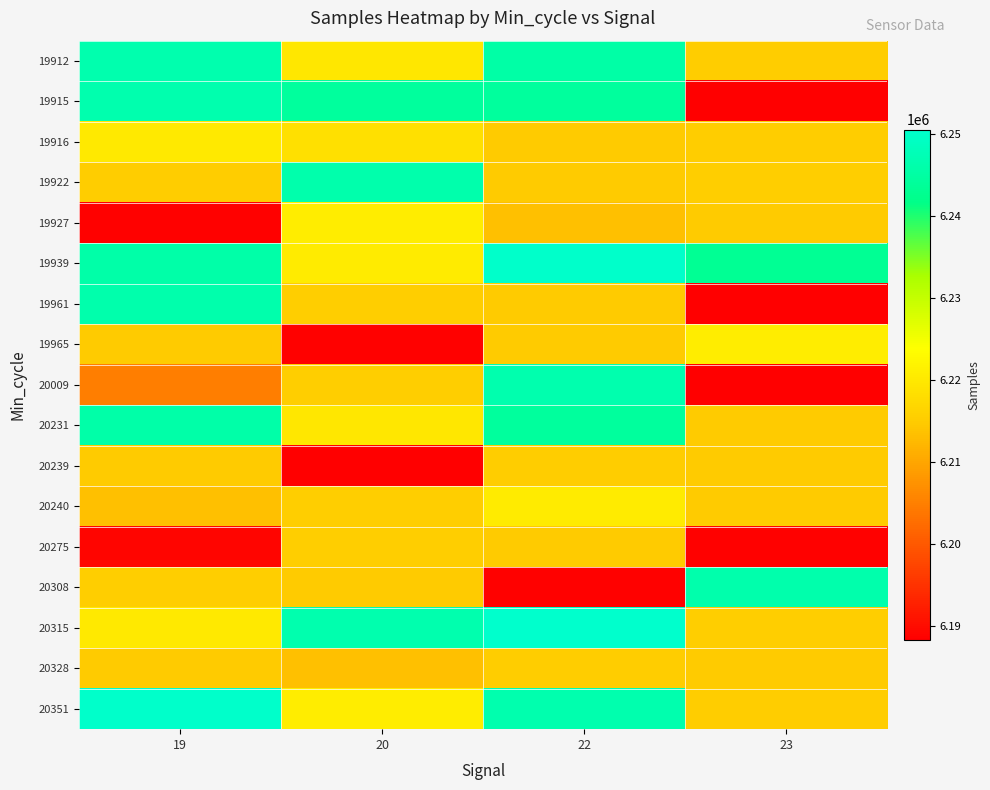

Reading left to right, extract all data points from this chart.

19912: 19=6246392	20=6219780	22=6245592	23=6215219
19915: 19=6246466	20=6244299	22=6244313	23=6188285
19916: 19=6219973	20=6218498	22=6214832	23=6215168
19922: 19=6215019	20=6246112	22=6214999	23=6215485
19927: 19=6188706	20=6220647	22=6213405	23=6214928
19939: 19=6245733	20=6220419	22=6250116	23=6243006
19961: 19=6246112	20=6215469	22=6214953	23=6188418
19965: 19=6214832	20=6188747	22=6214999	23=6220647
20009: 19=6204902	20=6215409	22=6246466	23=6188285
20231: 19=6245733	20=6219780	22=6244313	23=6214928
20239: 19=6214928	20=6188418	22=6215168	23=6214999
20240: 19=6213405	20=6215485	22=6220419	23=6214953
20275: 19=6189055	20=6215469	22=6214832	23=6188706
20308: 19=6215485	20=6214953	22=6188747	23=6246112
20315: 19=6219973	20=6246392	22=6250470	23=6215409
20328: 19=6214953	20=6213405	22=6215019	23=6214832
20351: 19=6250116	20=6220647	22=6246466	23=6215168